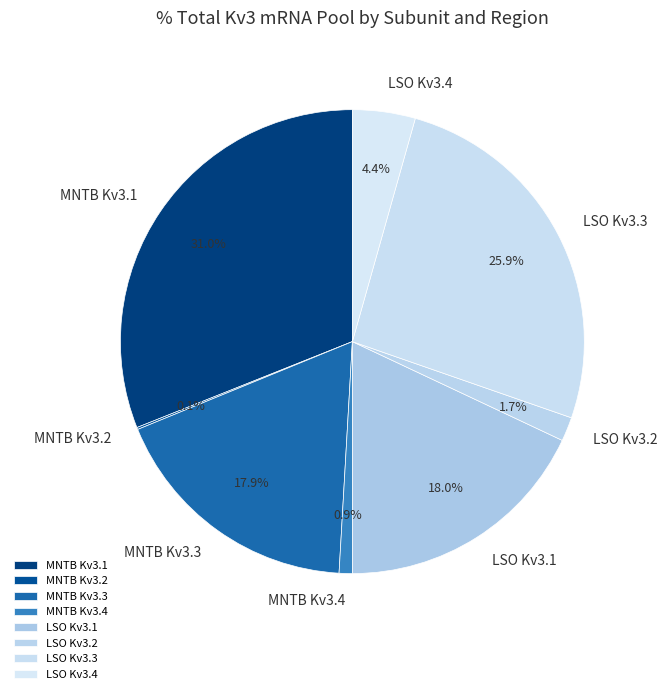

To the nearest percent, what portion does MNTB Kv3.4 represent?

1%